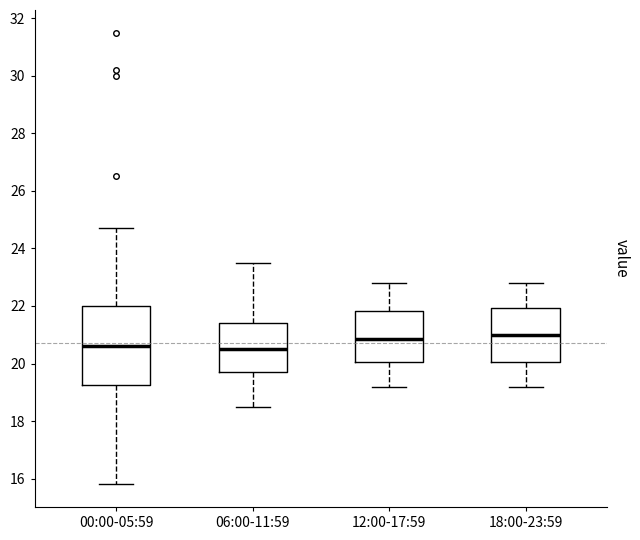

Which box is the tallest, from its lower edge to its upper edge?

00:00-05:59